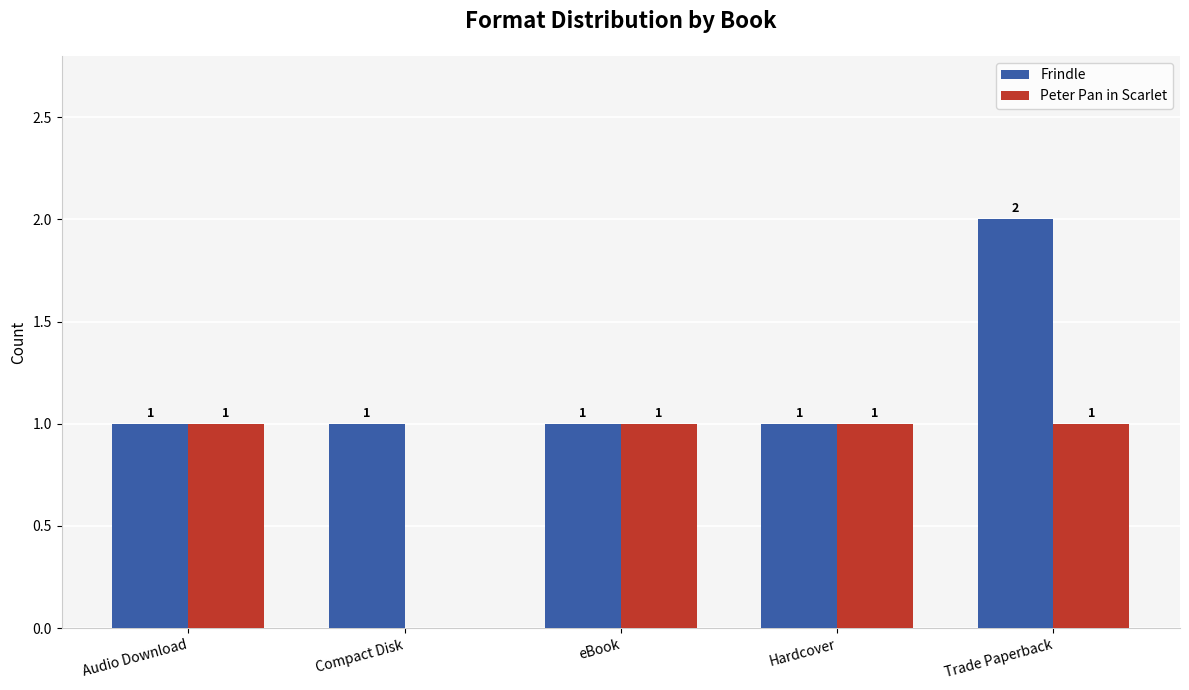

What is the sum of the Peter Pan in Scarlet values at Compact Disk and Audio Download?

1